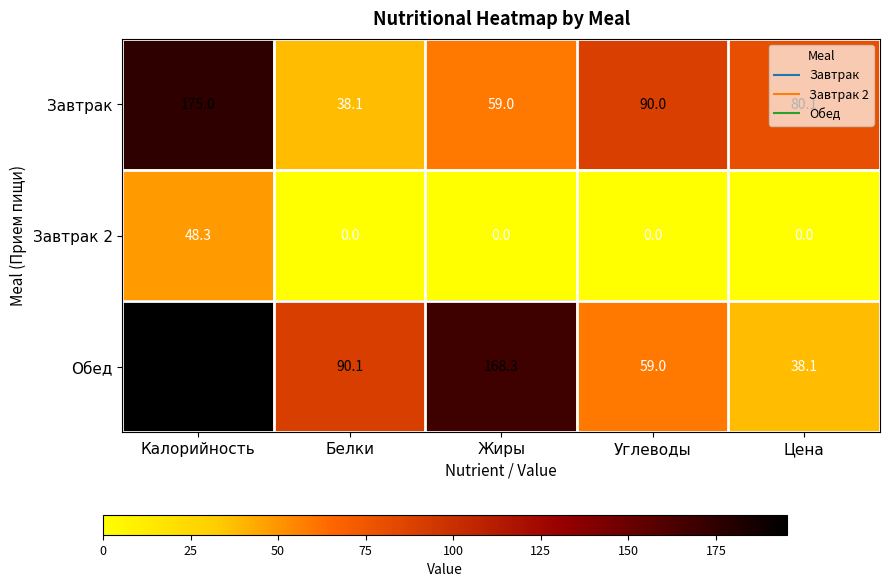

At how many categories does at least one series exceed 54?

5